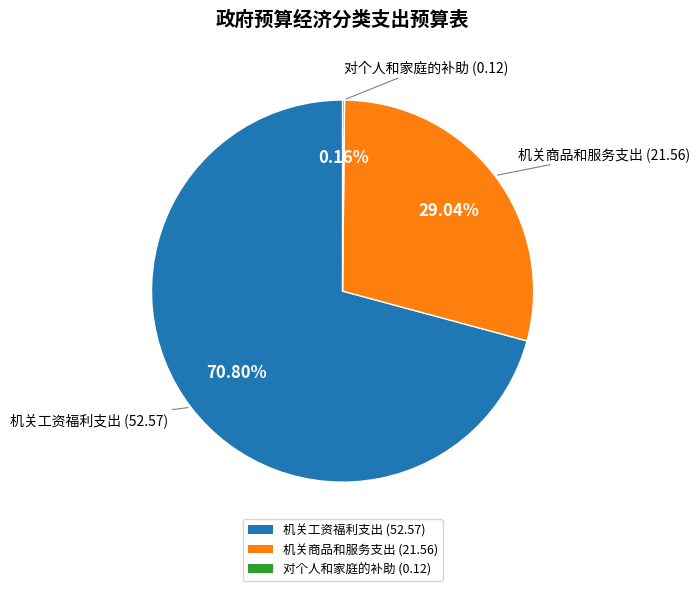

To the nearest percent, what is the average slice percentage?

33%